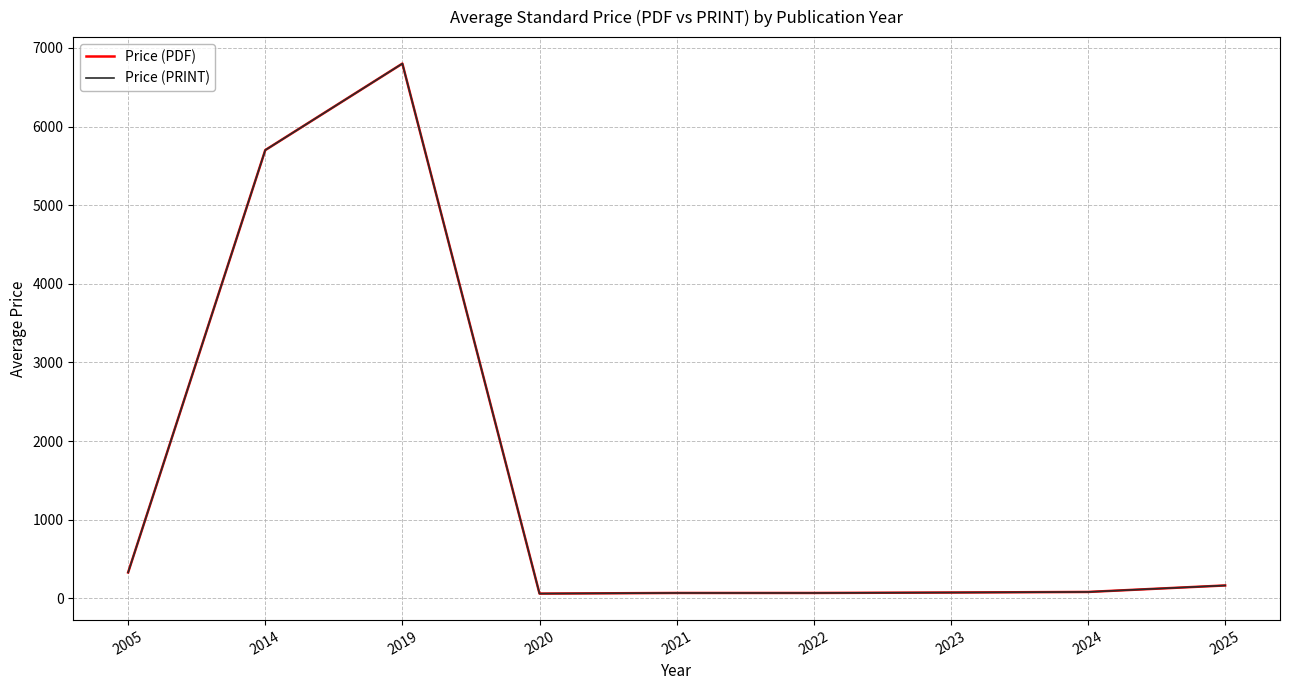

Which category has the lowest value across all series?

2020